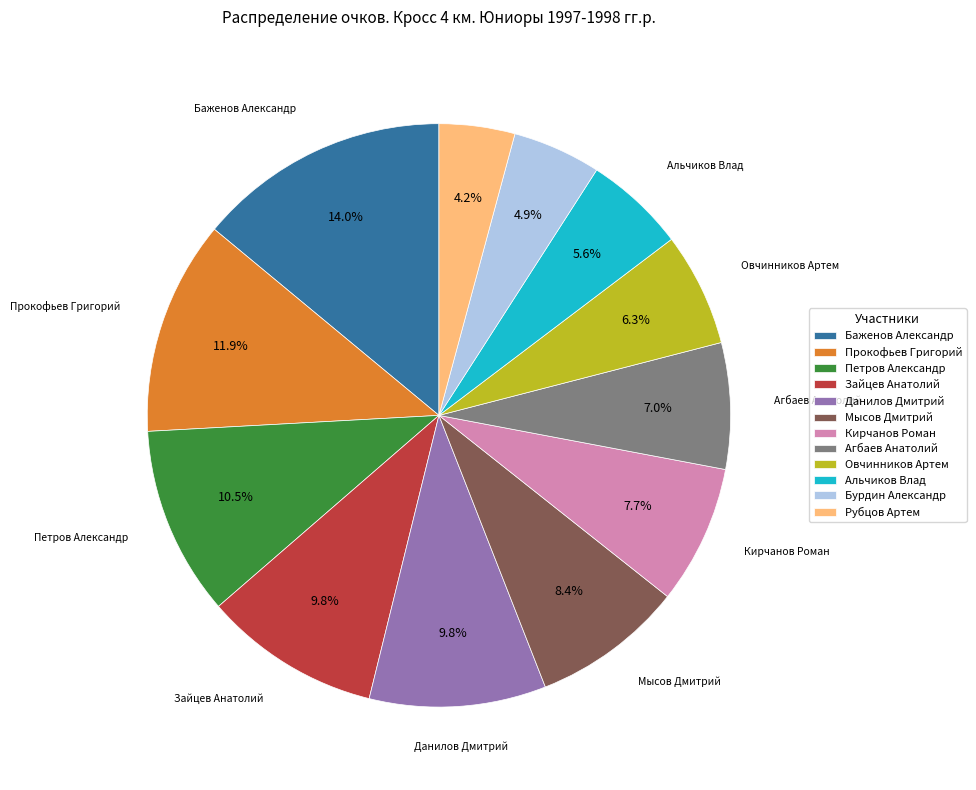

What is the largest slice in the pie chart?

Баженов Александр